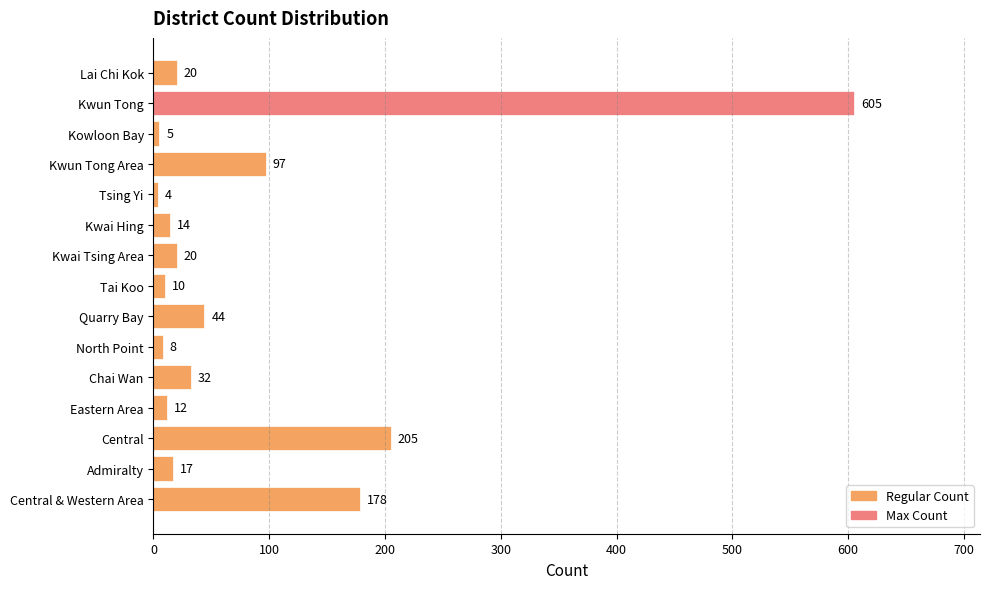

What is the change in value from Chai Wan to Tai Koo?

-22